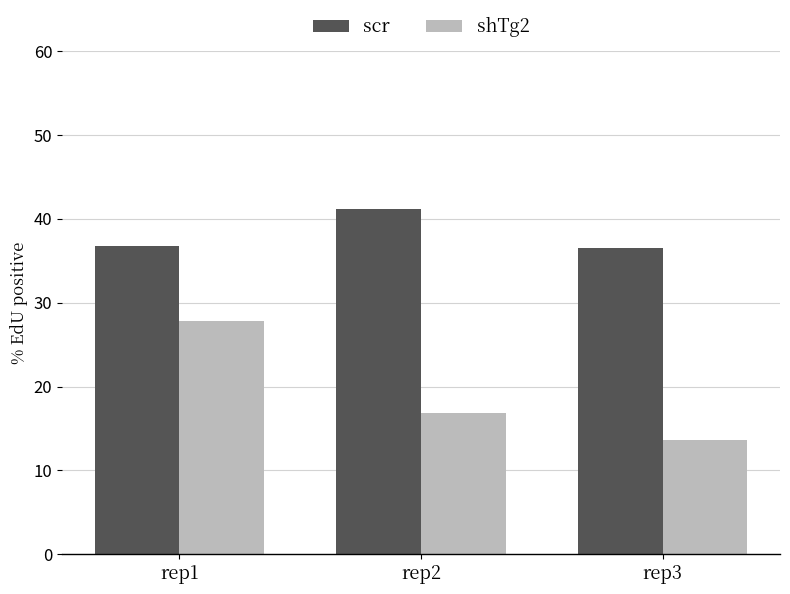

List the series in order of their overall mean, lowest first.

shTg2, scr